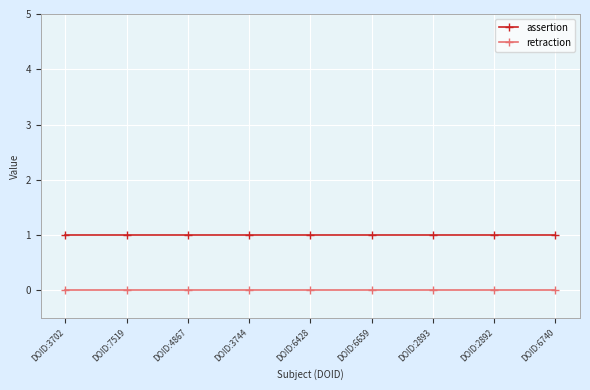

The retraction series shows 0 at DOID:2892. True or false?

True